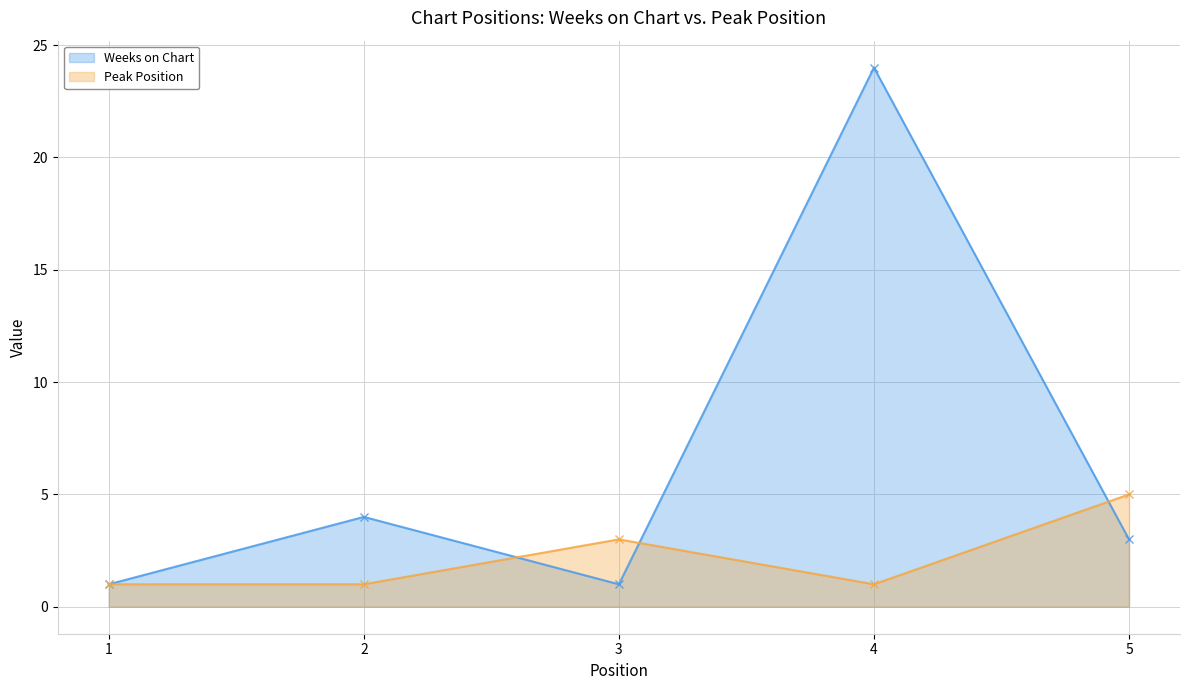

Where is the first local minimum for Weeks on Chart (line)?

3